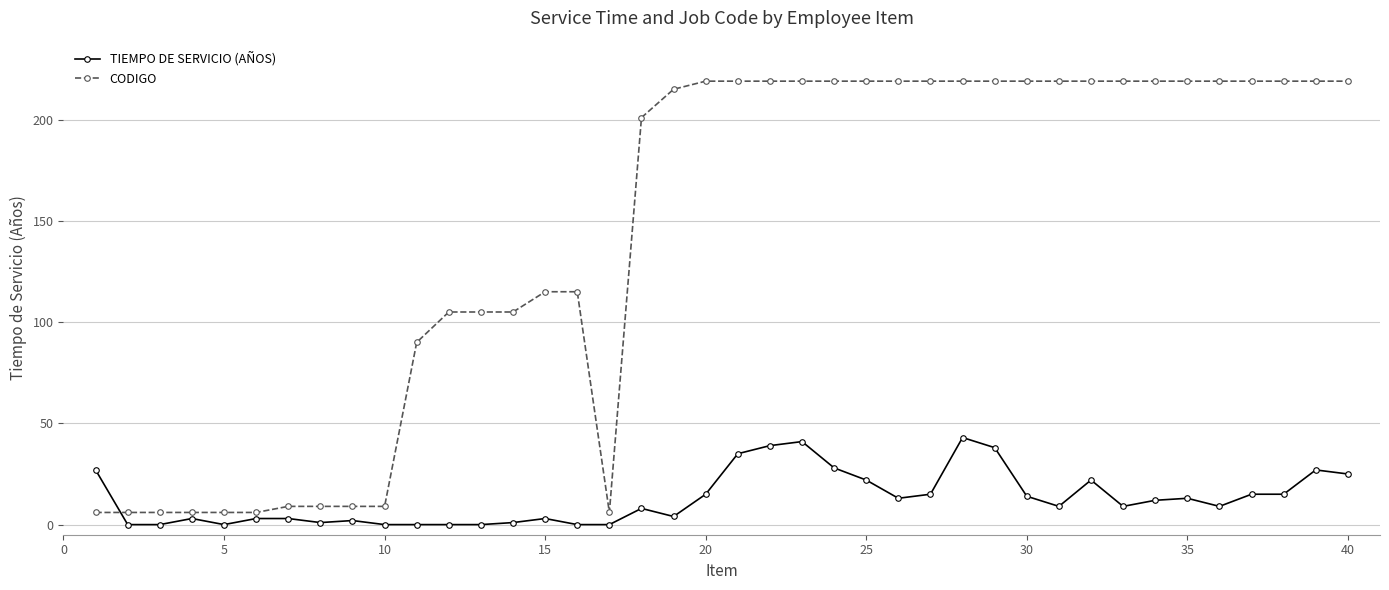

What is the sum of all TIEMPO DE SERVICIO (AÑOS) values?

514